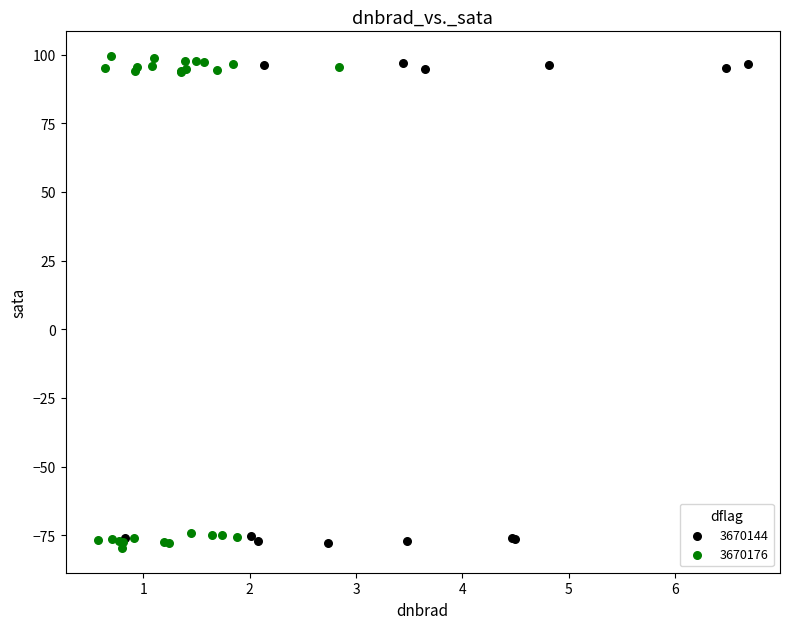

Which series has the widest spread of Y values?

3670176